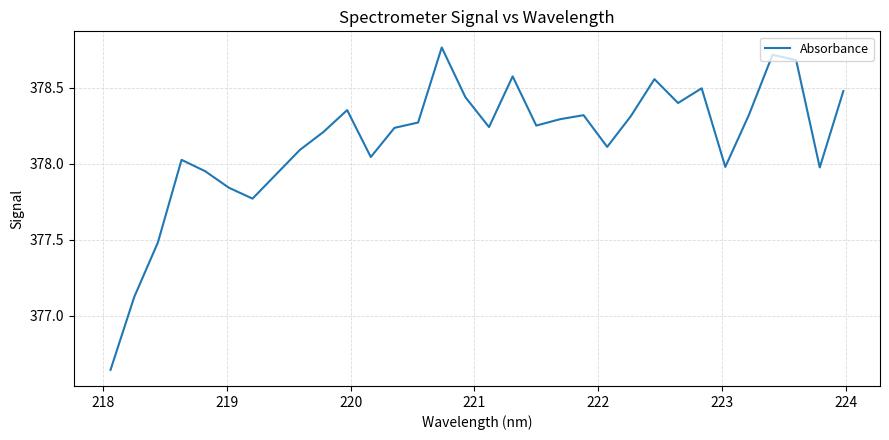

What is the difference between the maximum and minimum values?

2.1